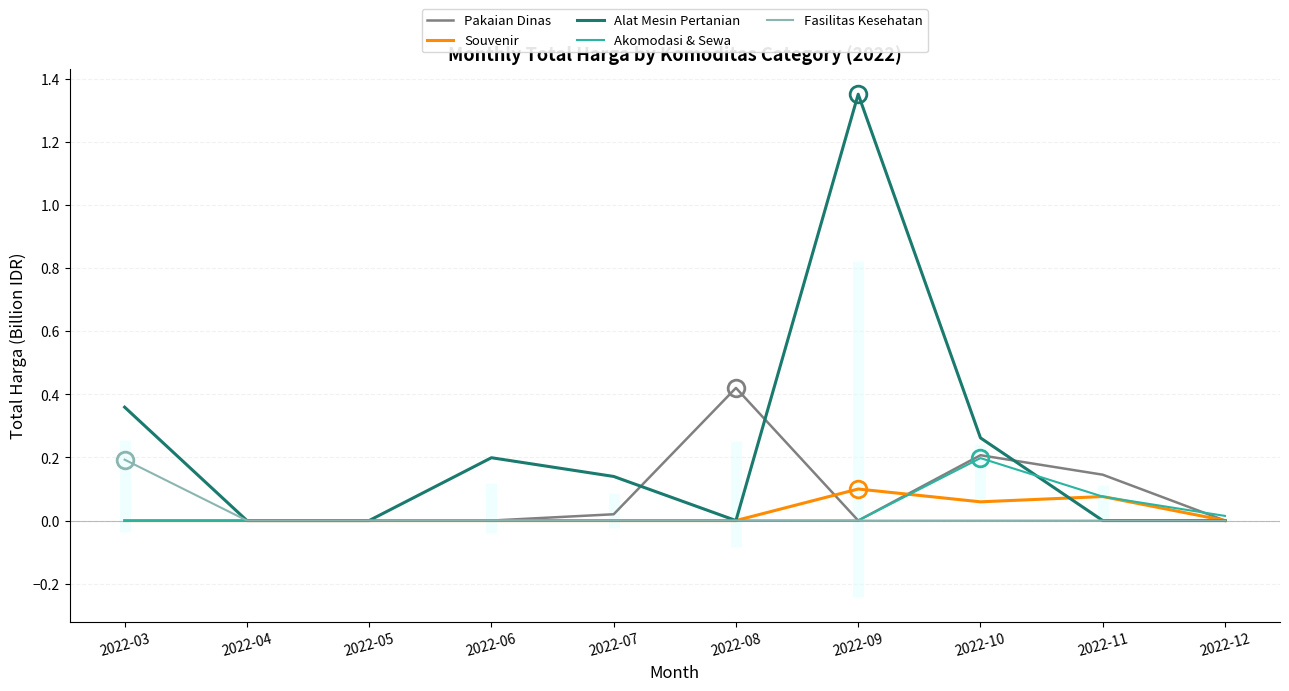

Is this an area chart (filled region under the line)?

No